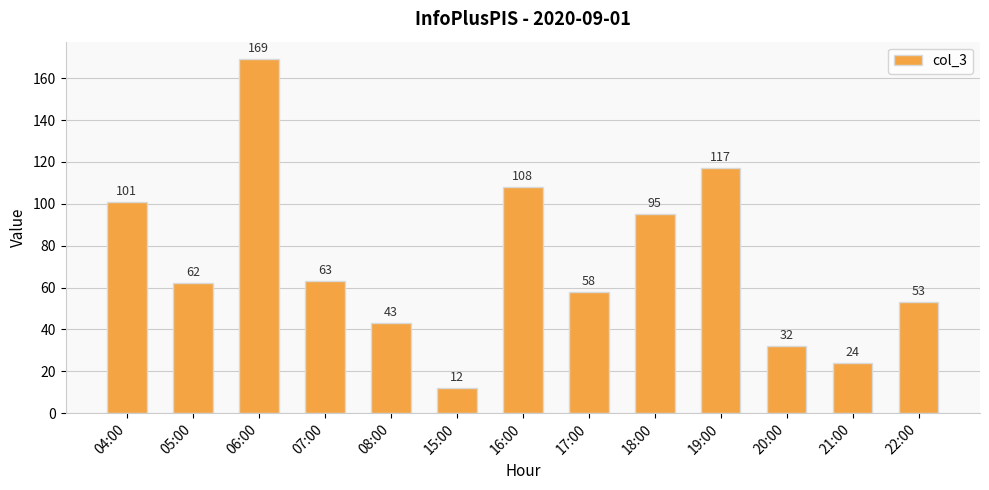

Where does the data first go above 62?

04:00